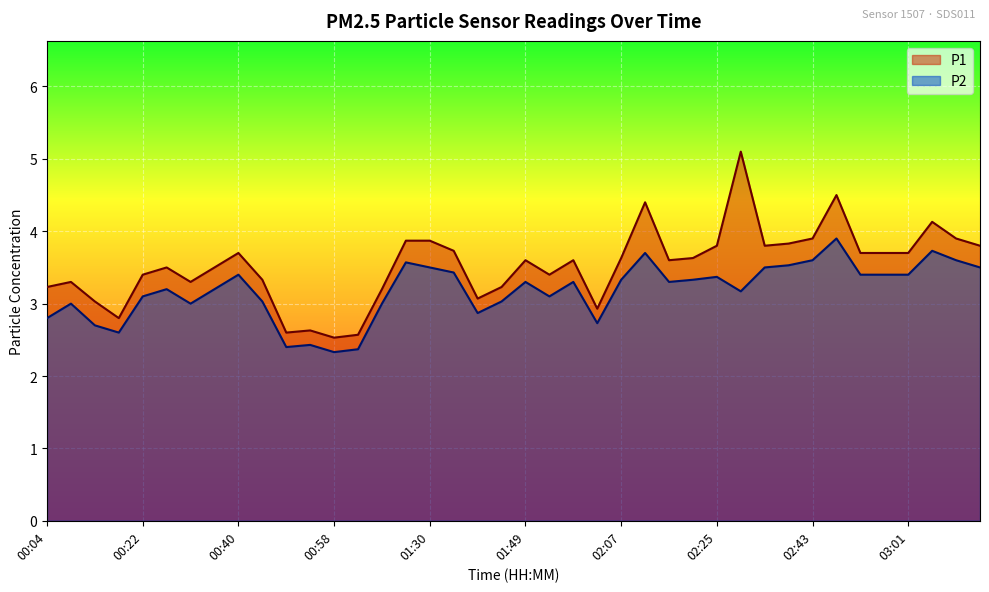

What is the sum of all P2 values?

127.2